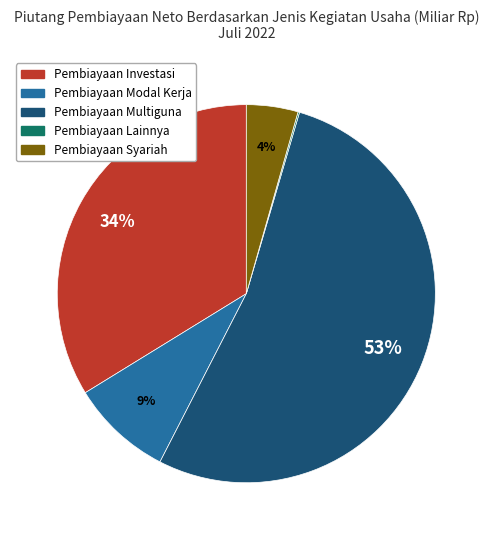

Do Pembiayaan Modal Kerja and Pembiayaan Multiguna together represent more than half of the pie?

Yes